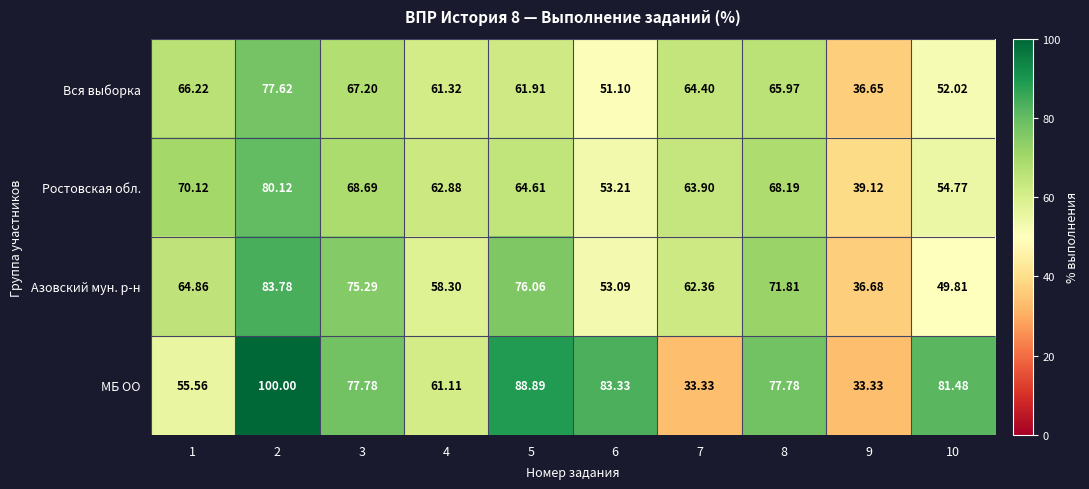

Which series has the widest spread of values?

МБ ОО